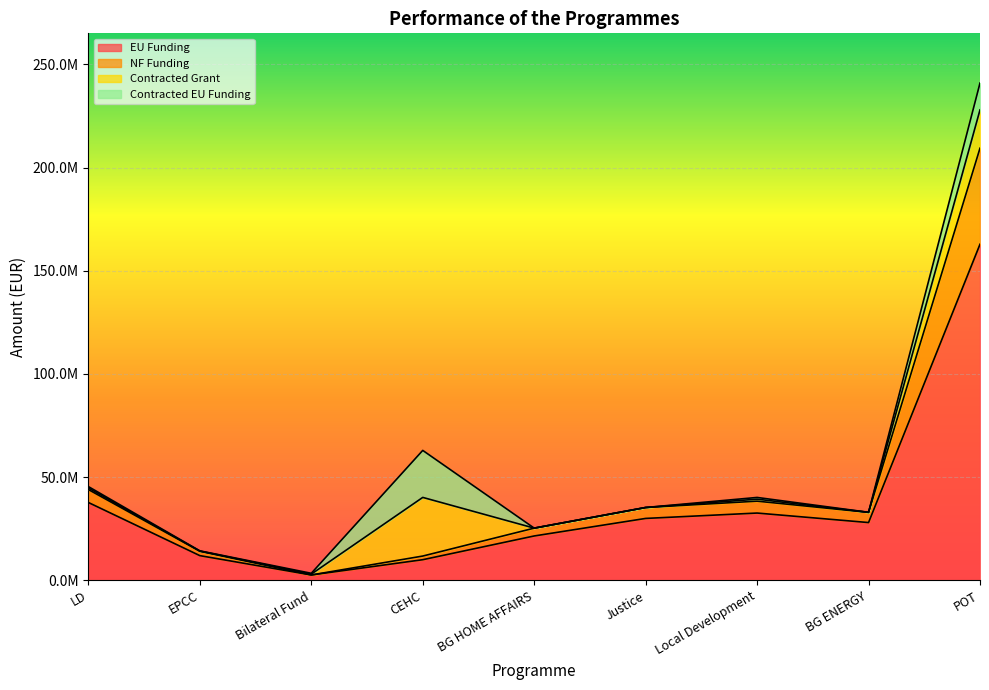

True or false: NF Funding and EU Funding cross at least once.

False